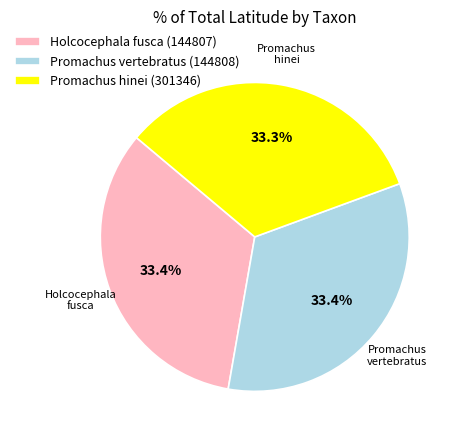

Count the number of slices in the pie.

3